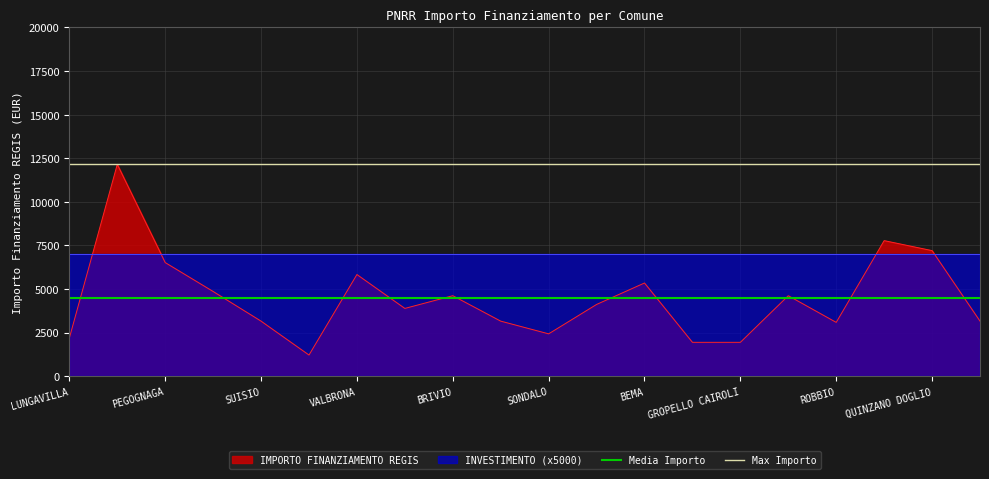

Is it true that IMPORTO FINANZIAMENTO REGIS equals 5832 at VALBRONA?

True